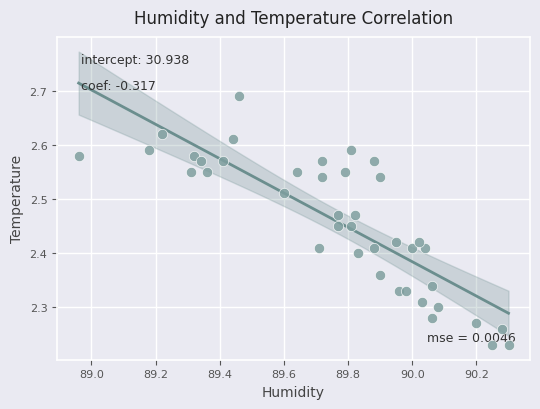

What is the range of Y values (max minus min)?

0.5